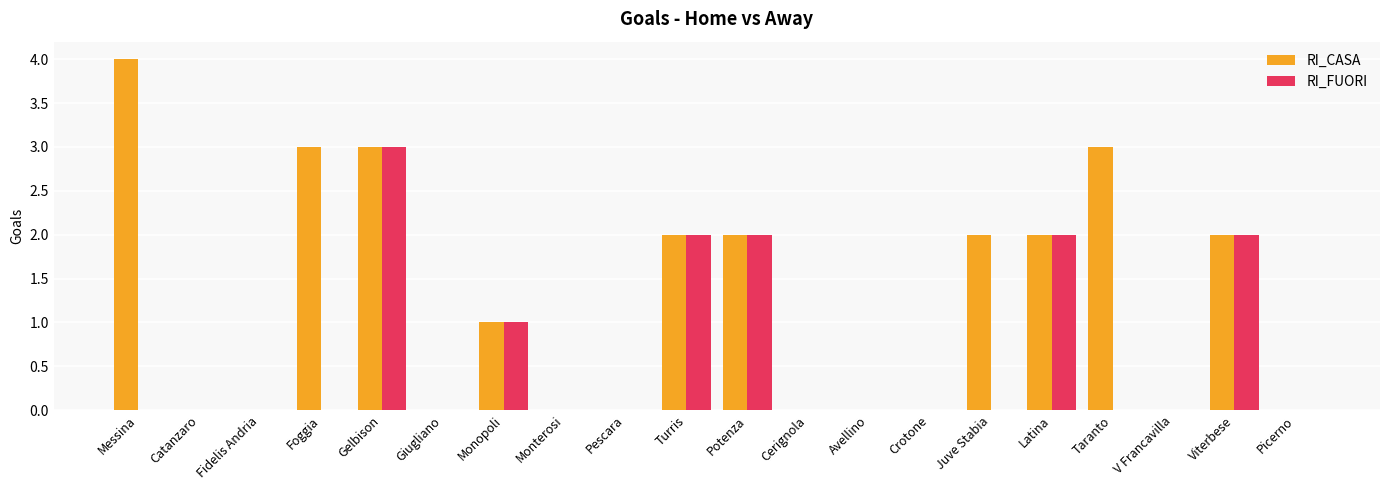

The value of RI_CASA at Catanzaro is 0. True or false?

True